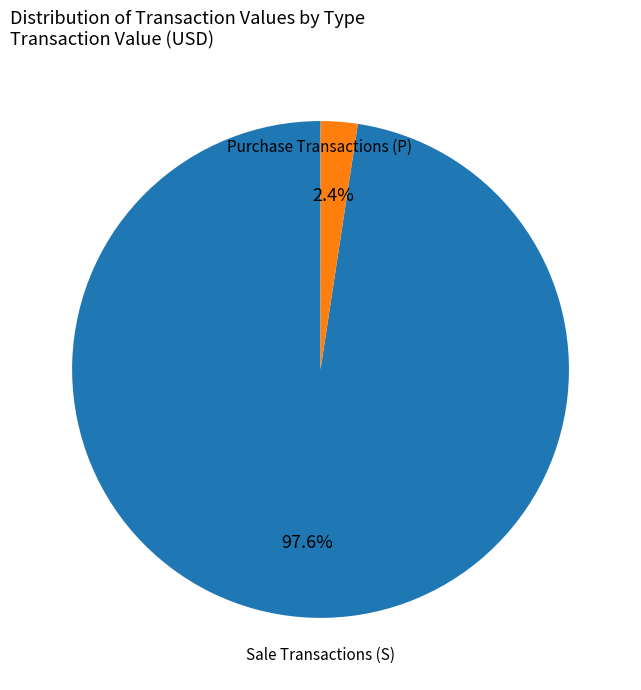

Is there any slice that represents more than half of the pie?

Yes